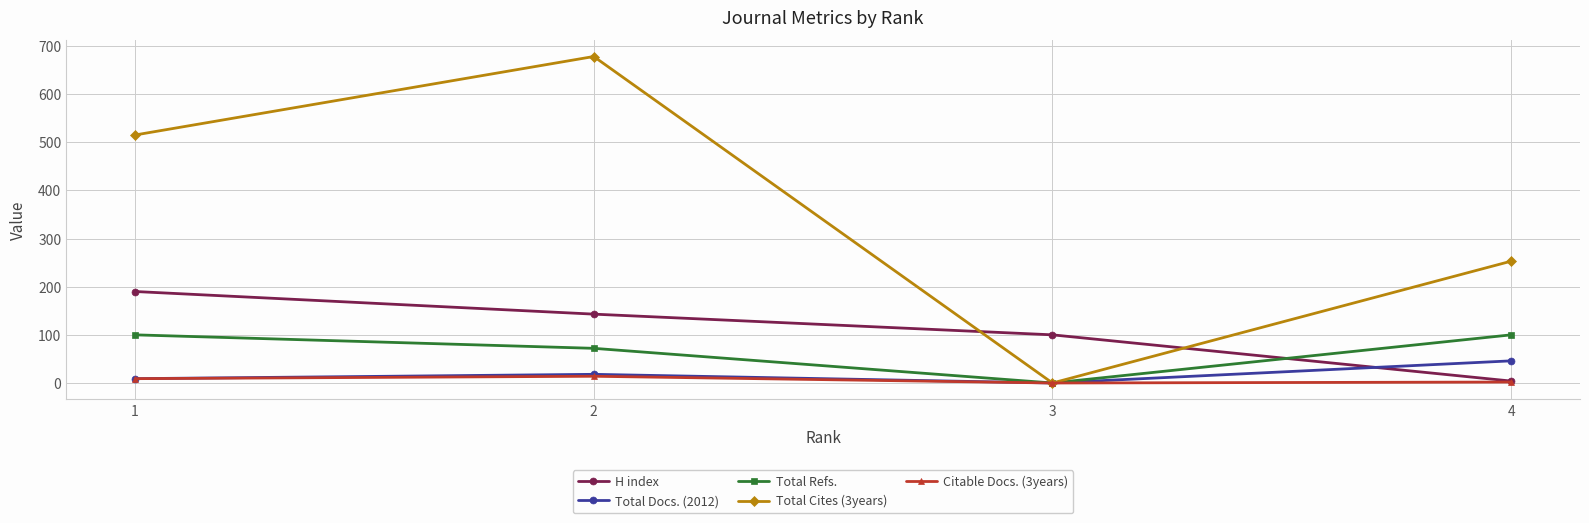

What is the sum of all Citable Docs. (3years) values?

25